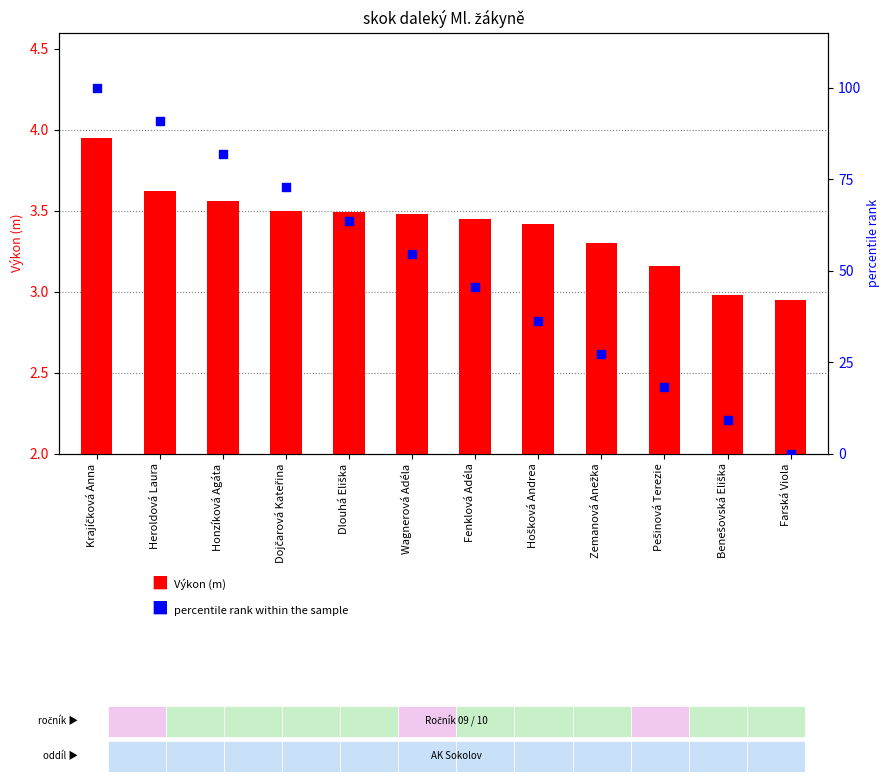

Is the value of percentile rank within the sample at Dojčarová Kateřina greater than the value of Výkon (m) at Dlouhá Eliška?

Yes